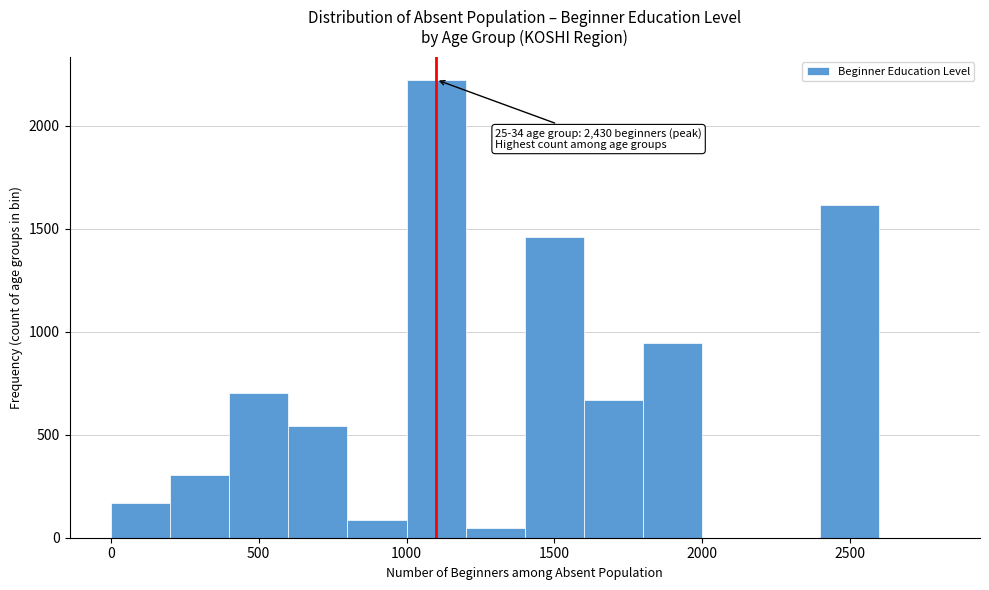

Over which range of the x-axis is the bar tallest?

1000 to 1200